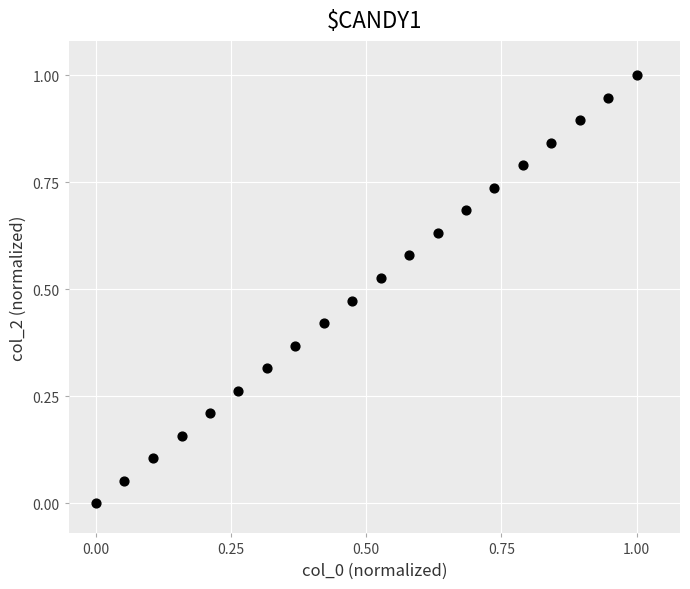

What is the range of Y values (max minus min)?

1.0